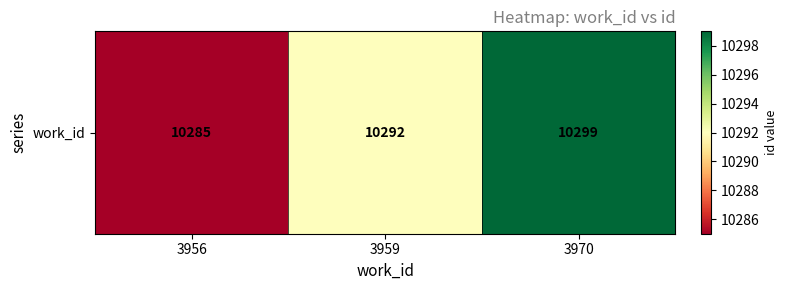

Where is the data nearest to the value 10292?

3959